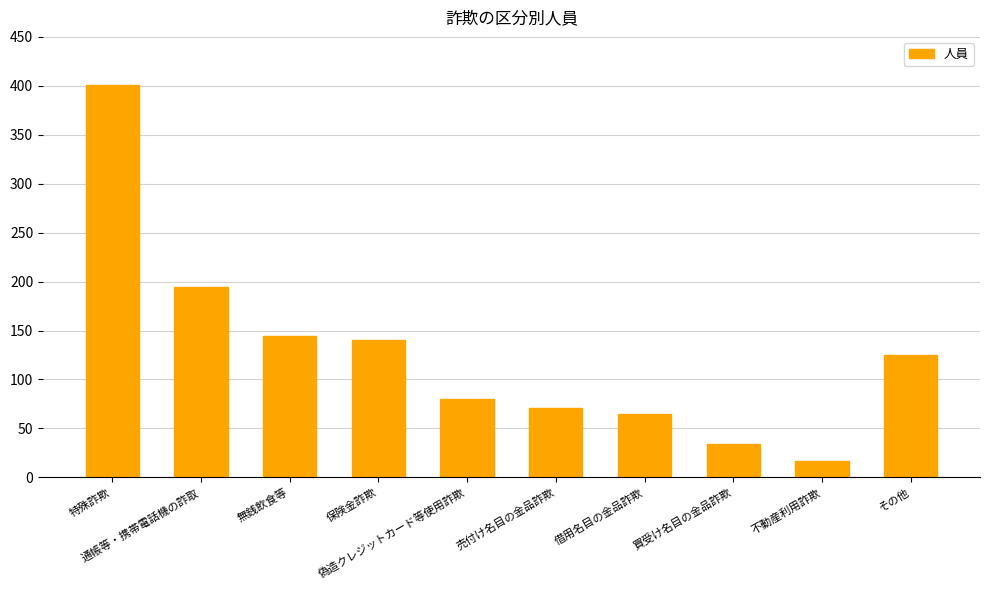

What is the difference between the values at 売付け名目の金品詐欺 and 保険金詐欺?

69